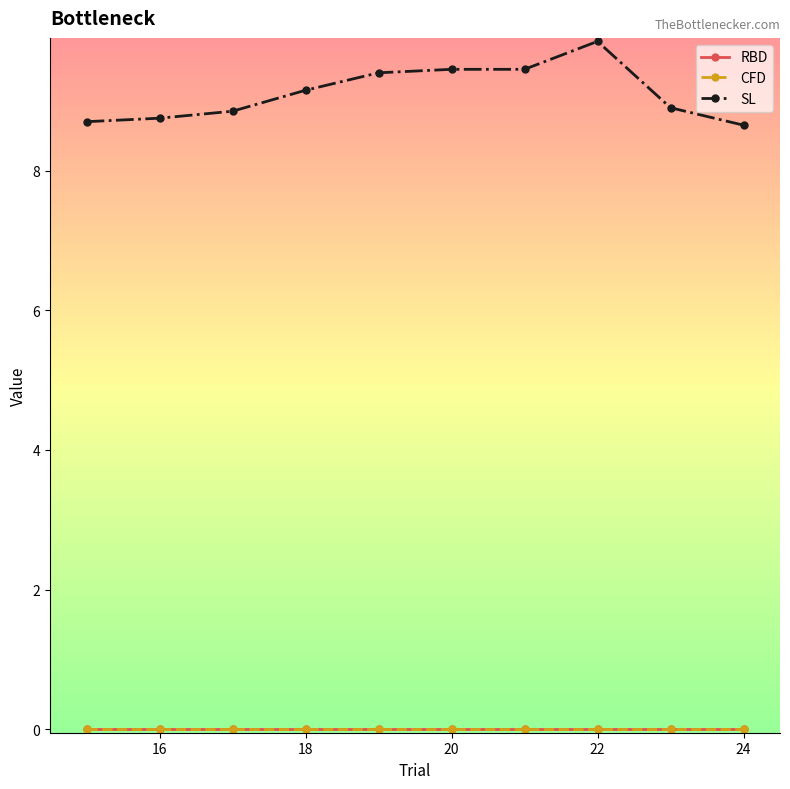

What is the label of the 9th point from the right?

16